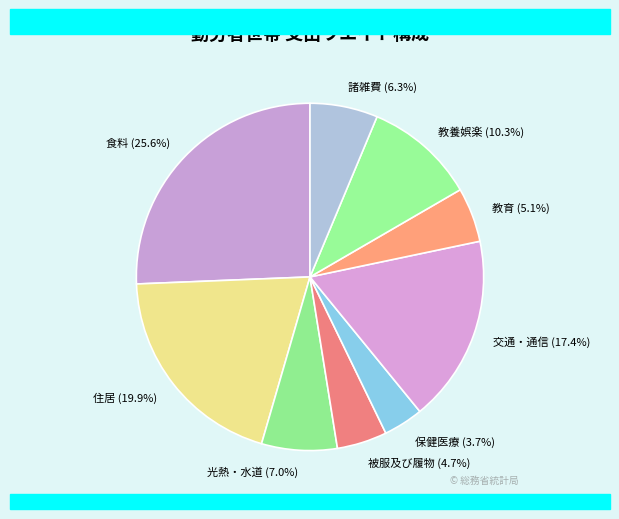

What percentage is NOT represented by 教育?

94.9%